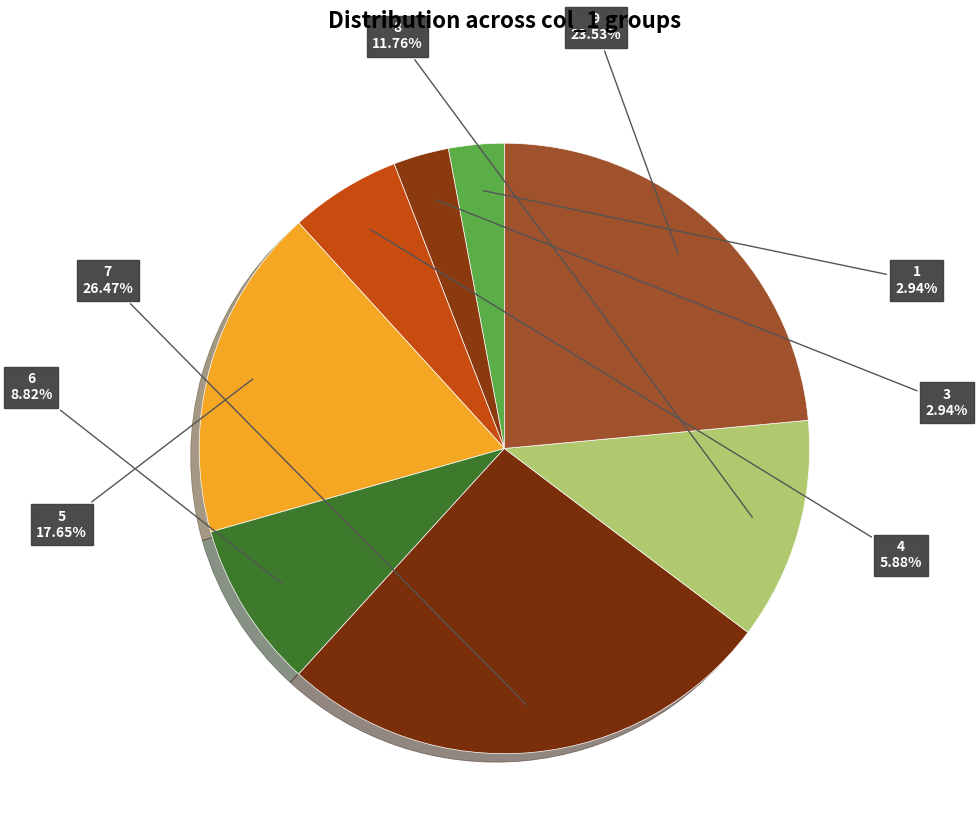

Do 7 and 8 together represent more than half of the pie?

No